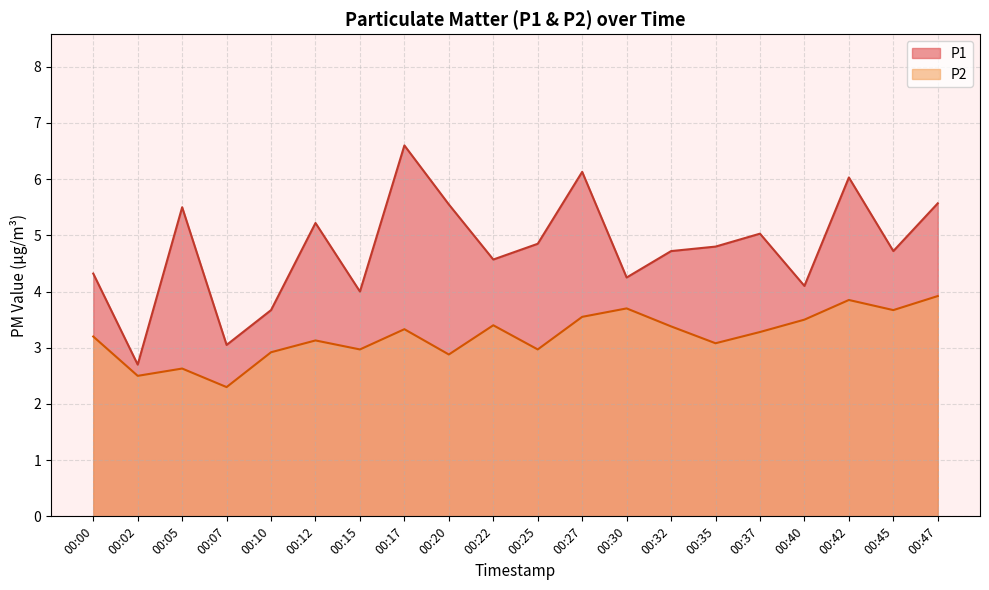

At how many categories does at least one series exceed 4?

16